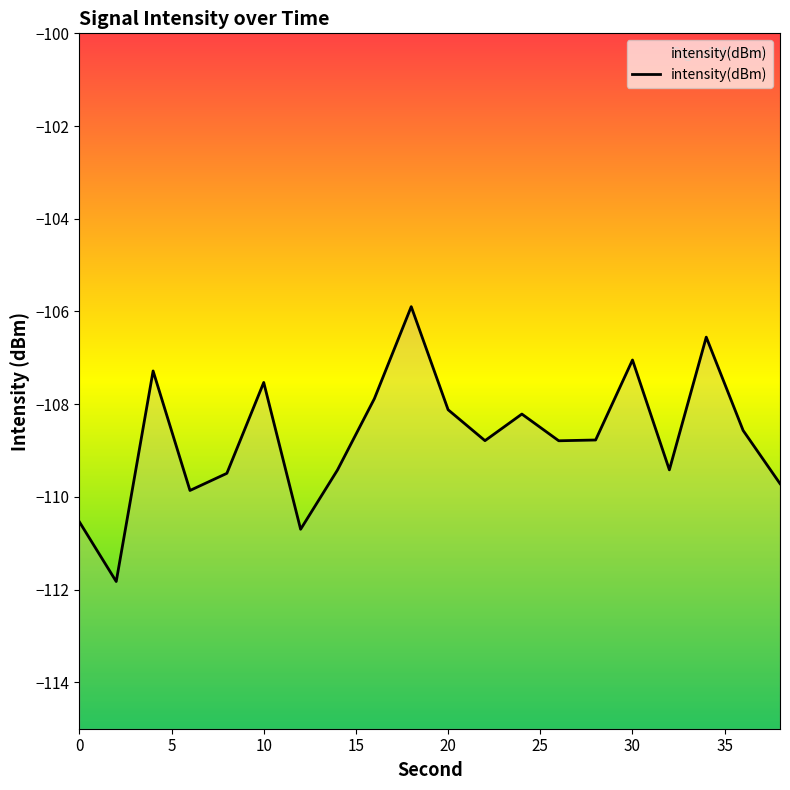

Where is the first local maximum?

4